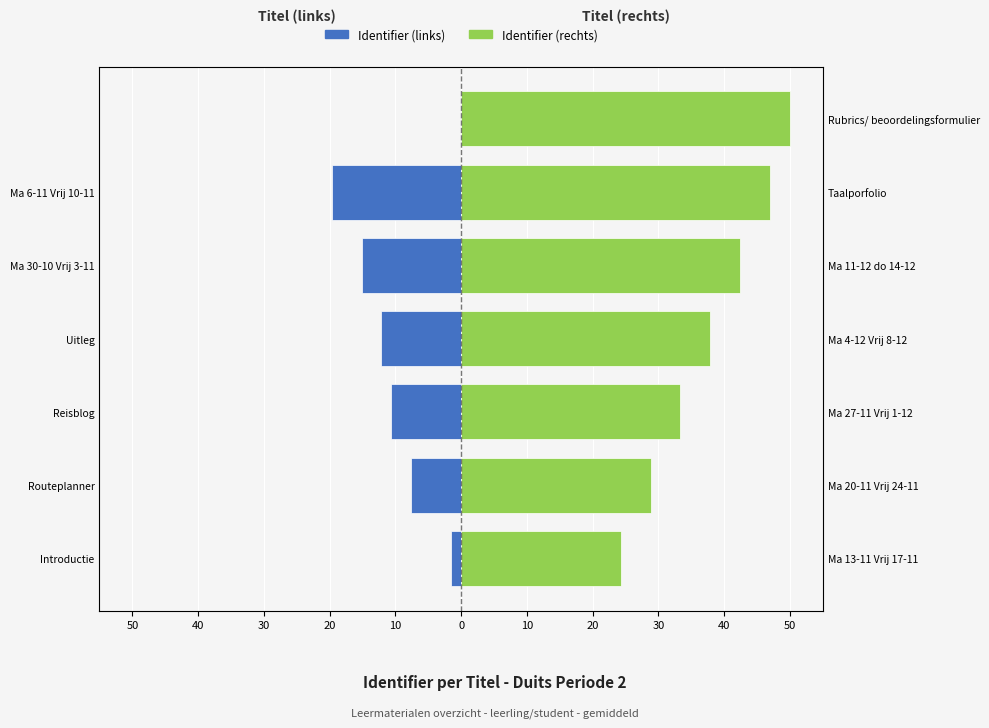

How many values in the Identifier (links) series exceed -10?

3